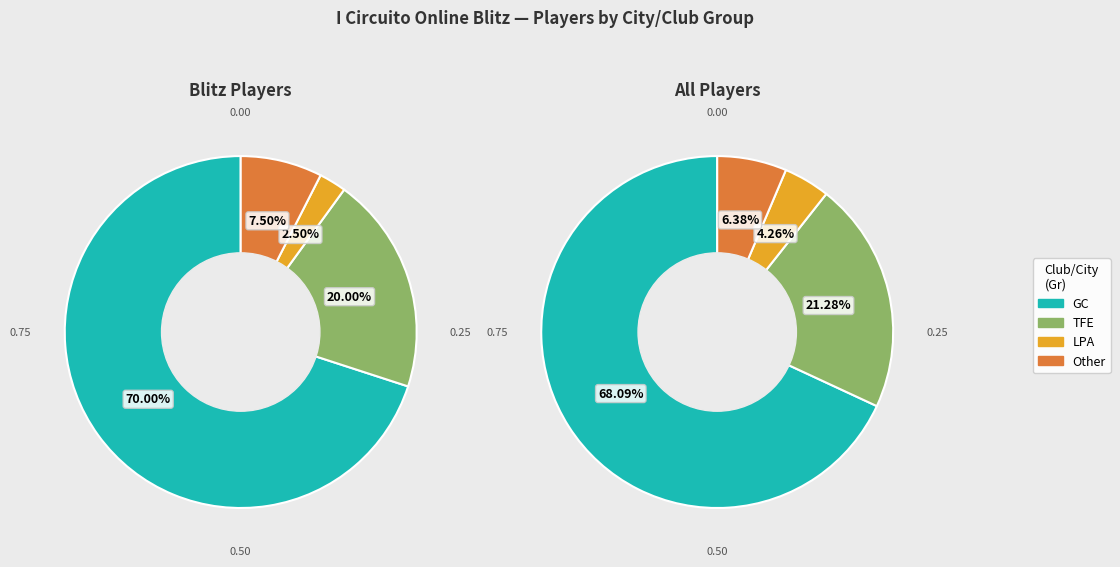

Which has a higher value, GC or Other?

GC